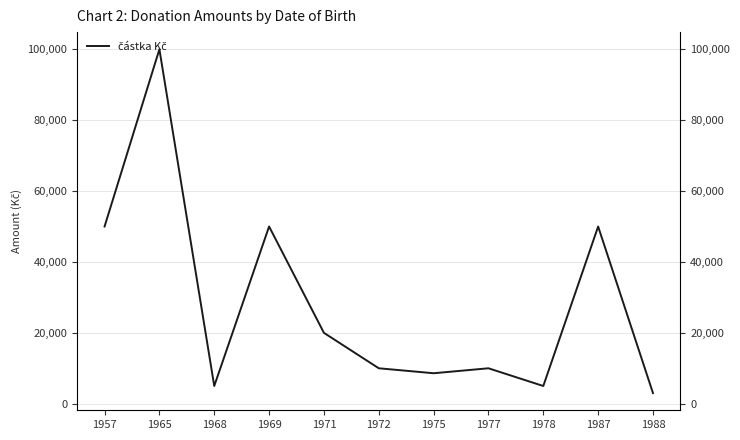

What is the sum of the values at 1987 and 1972?

60000